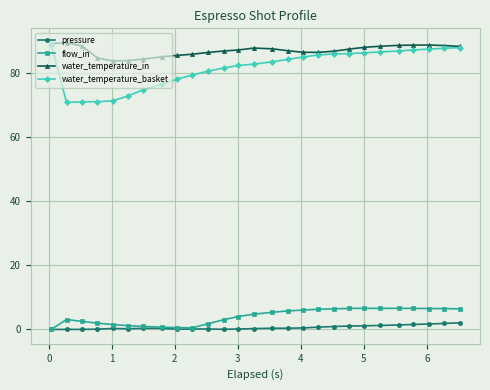

What is the highest value of the water_temperature_basket series?

89.0